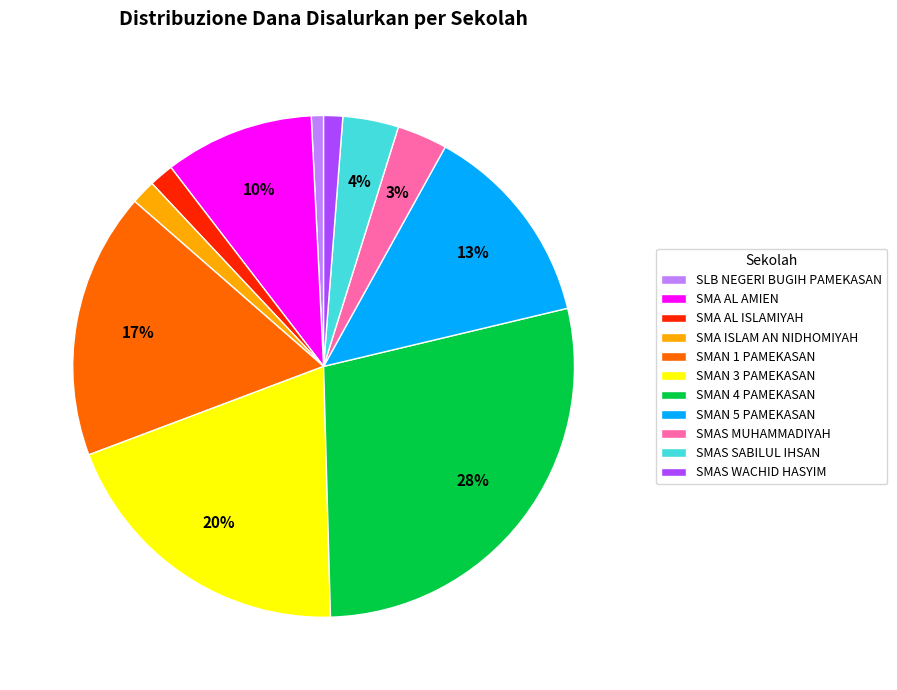

How many slices are in this pie chart?

11